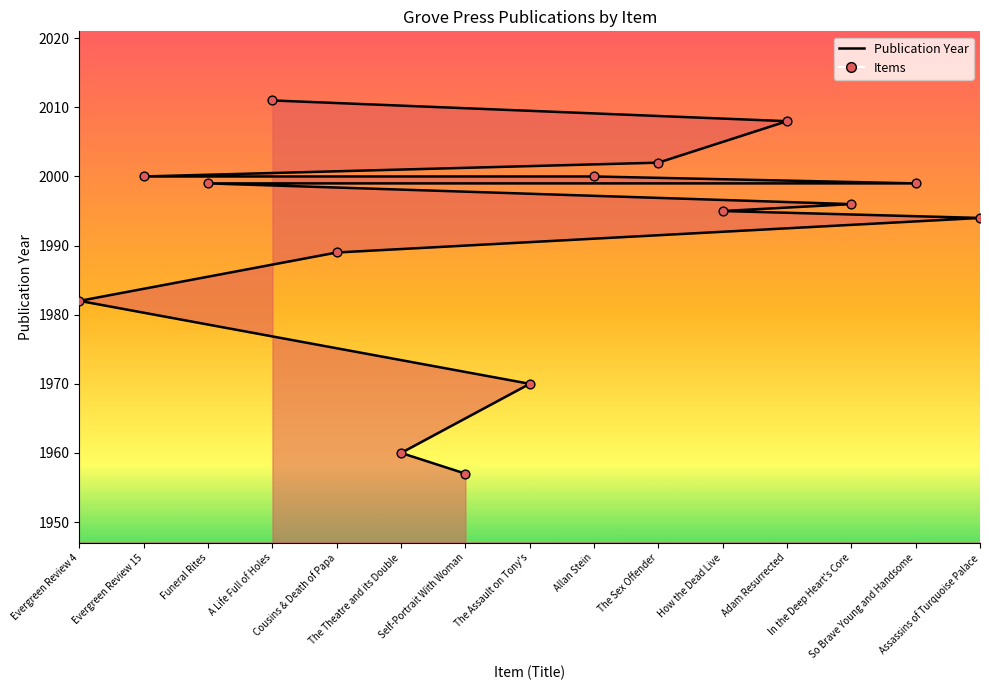

At how many categories does at least one series exceed 1987?

11